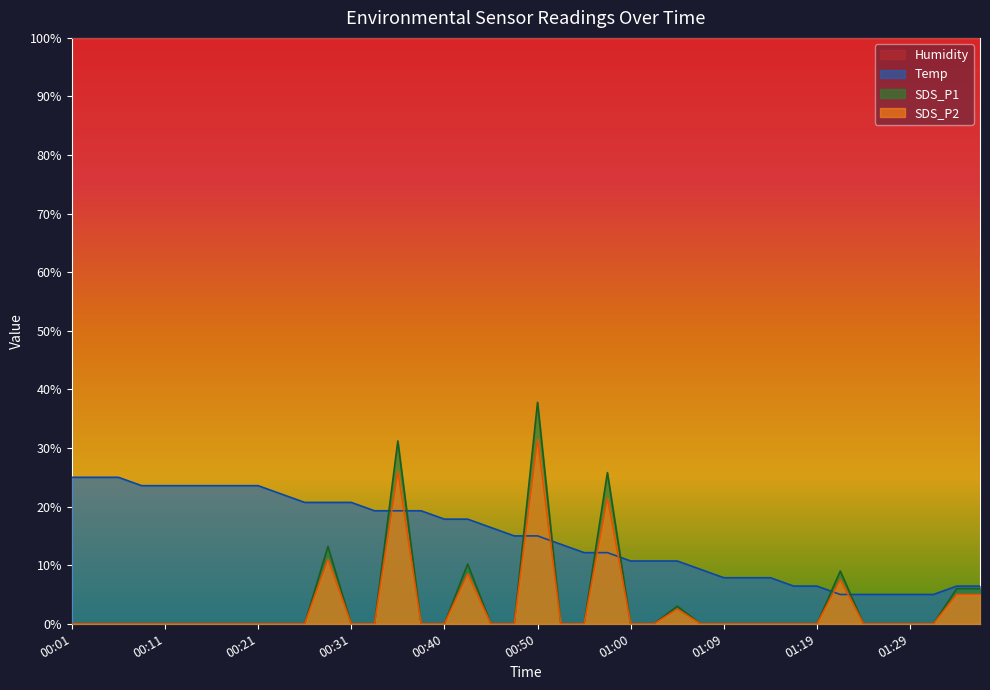

What is the label of the 19th point from the left?

00:45